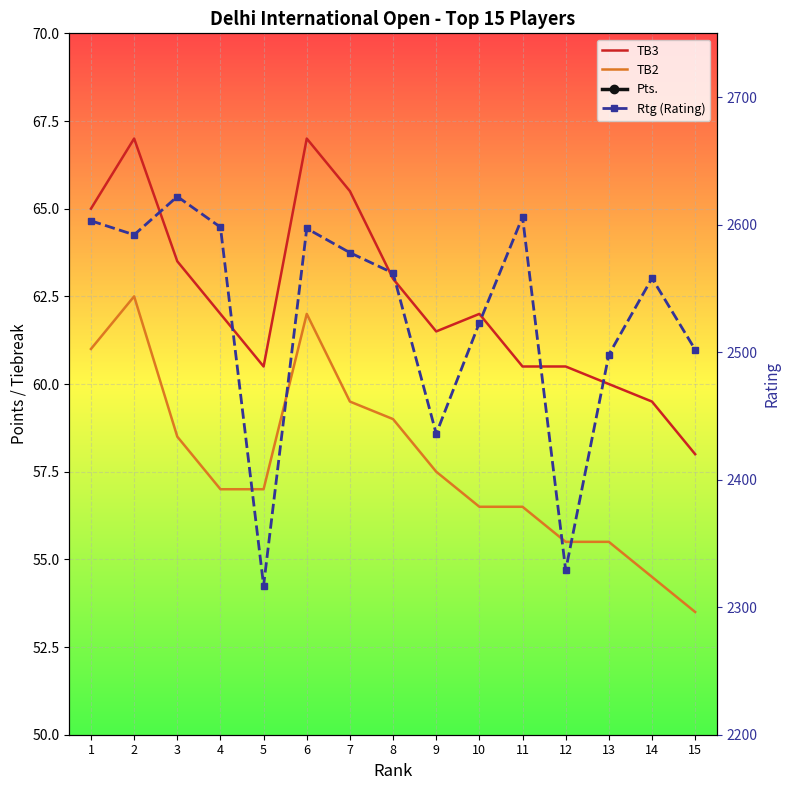

At which label is TB3 closest to 62?

4